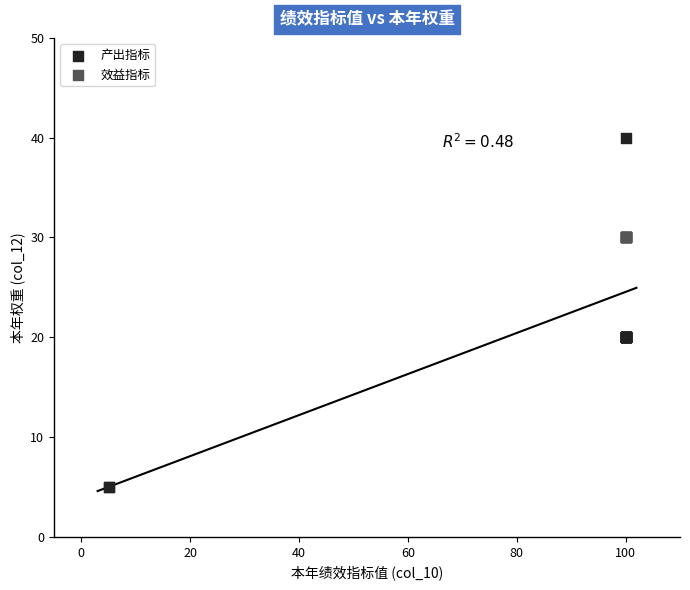

Which series contains the highest Y value?

产出指标